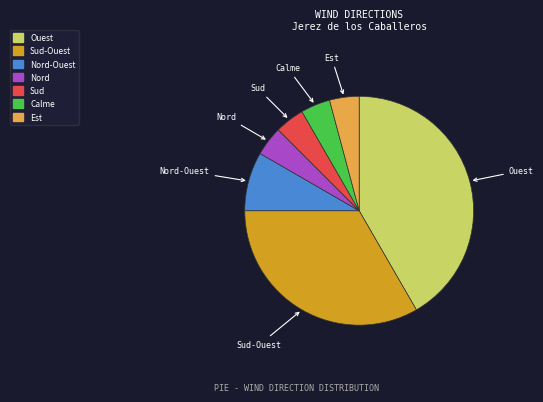

True or false: Nord-Ouest accounts for 2% of the total.

False